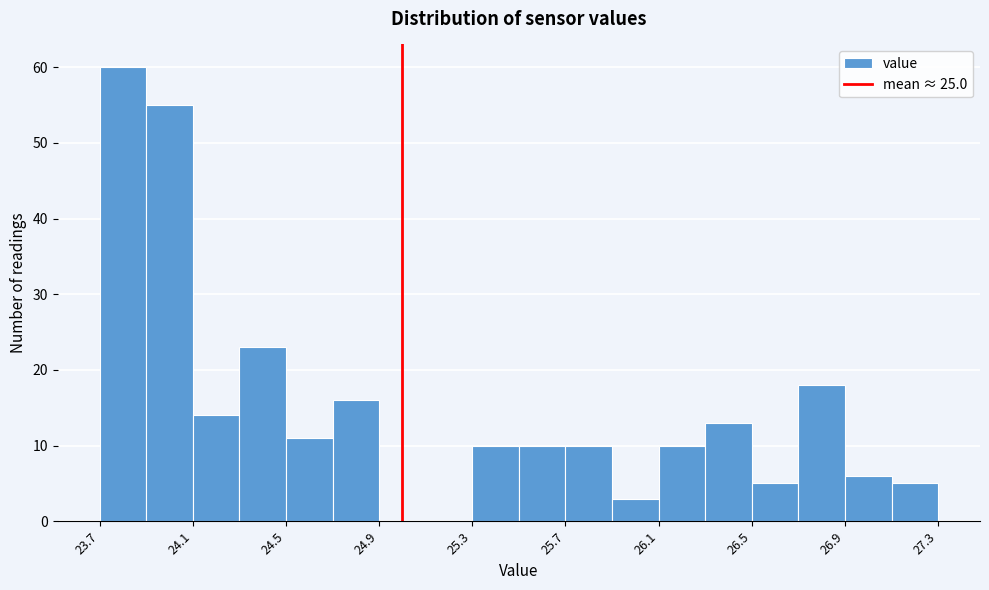

Reading left to right, list every bar in this chart as the range it spans on the x-axis followed by its height. The values are not printed on the chart, so give them approximately, as read against the axis.

23.7 to 23.9: 60
23.9 to 24.1: 55
24.1 to 24.3: 14
24.3 to 24.5: 23
24.5 to 24.7: 11
24.7 to 24.9: 16
24.9 to 25.1: 0
25.1 to 25.3: 0
25.3 to 25.5: 10
25.5 to 25.7: 10
25.7 to 25.9: 10
25.9 to 26.1: 3
26.1 to 26.3: 10
26.3 to 26.5: 13
26.5 to 26.7: 5
26.7 to 26.9: 18
26.9 to 27.1: 6
27.1 to 27.3: 5